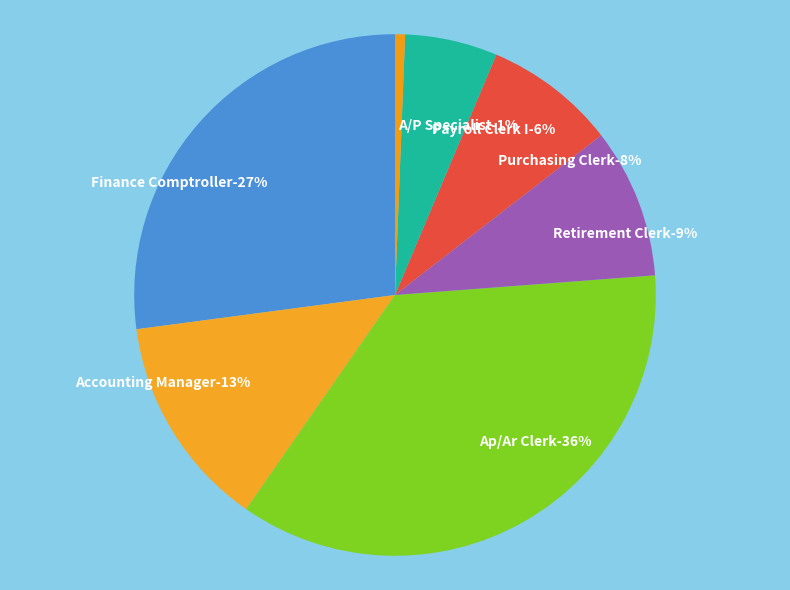

The Retirement Clerk slice represents 9% of the pie. True or false?

True